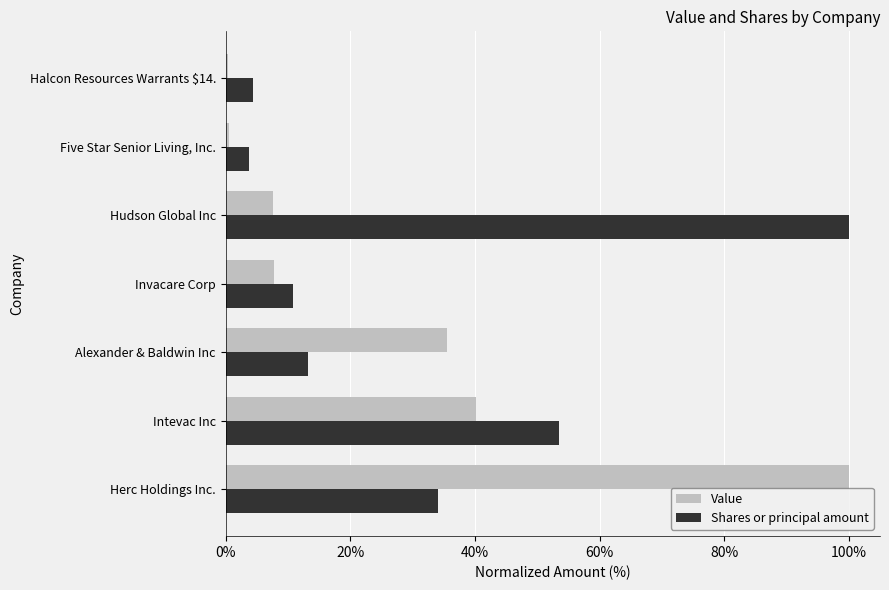

At which label is Shares or principal amount closest to 51?

Intevac Inc